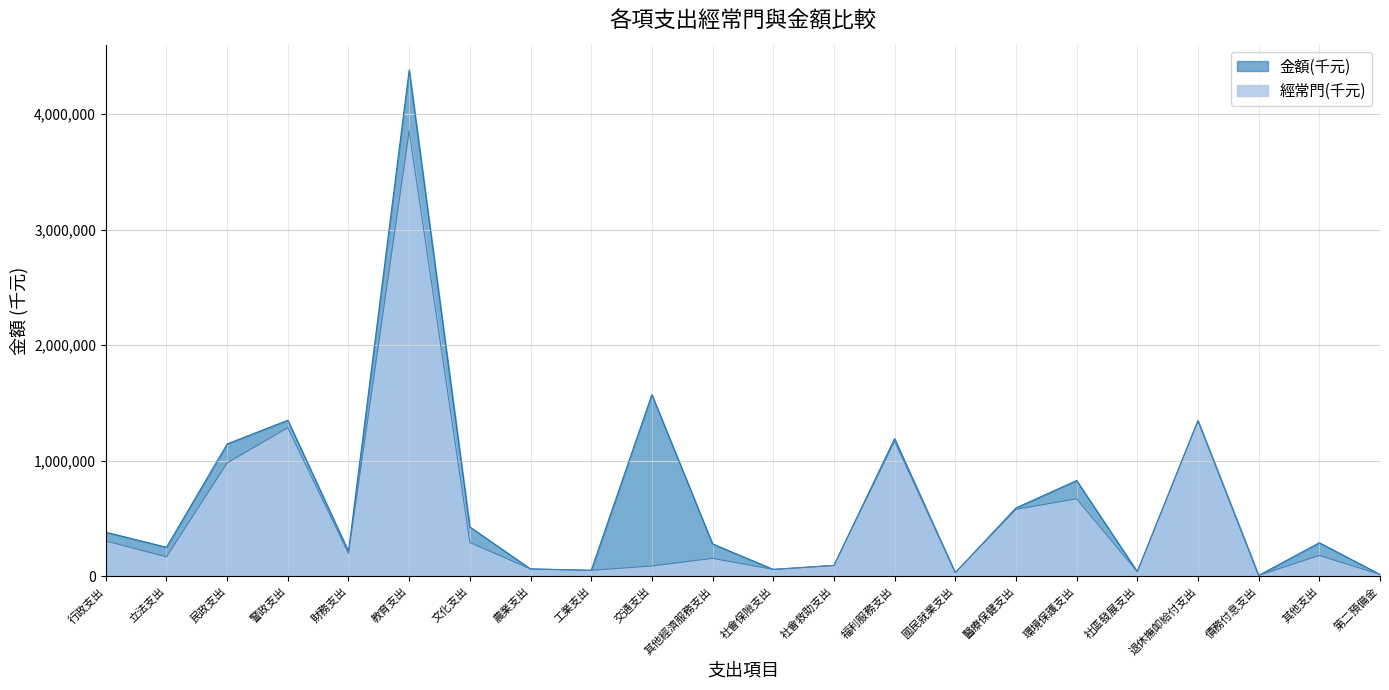

How many lines are shown in the chart?

2